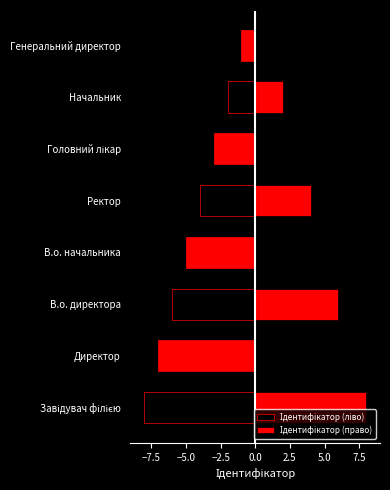

Which series has the largest total across all categories?

Ідентифікатор (право)